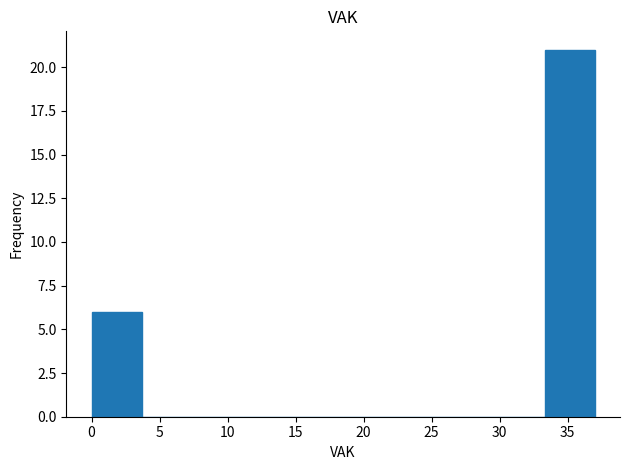

Reading left to right, list every bar in this chart as the range it spans on the x-axis followed by its height. Neither the bar edges nor the heights are printed on the chart, so give them approximately, as read against the axes.

0.0 to 3.7: 6
3.7 to 7.4: 0
7.4 to 11.1: 0
11.1 to 14.8: 0
14.8 to 18.5: 0
18.5 to 22.2: 0
22.2 to 25.9: 0
25.9 to 29.6: 0
29.6 to 33.3: 0
33.3 to 37.0: 21